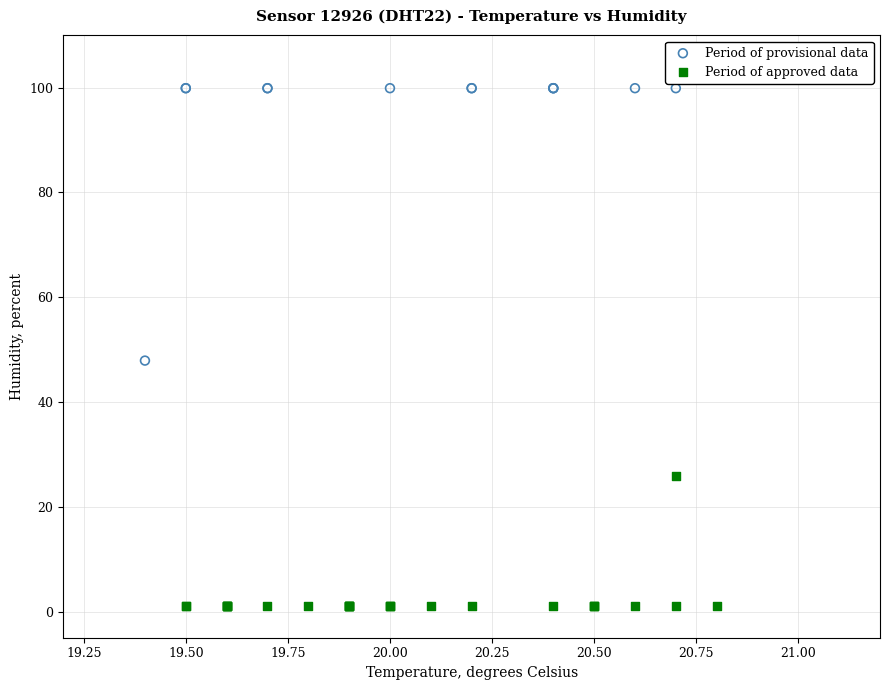

Which series reaches the minimum Y coordinate?

Period of approved data